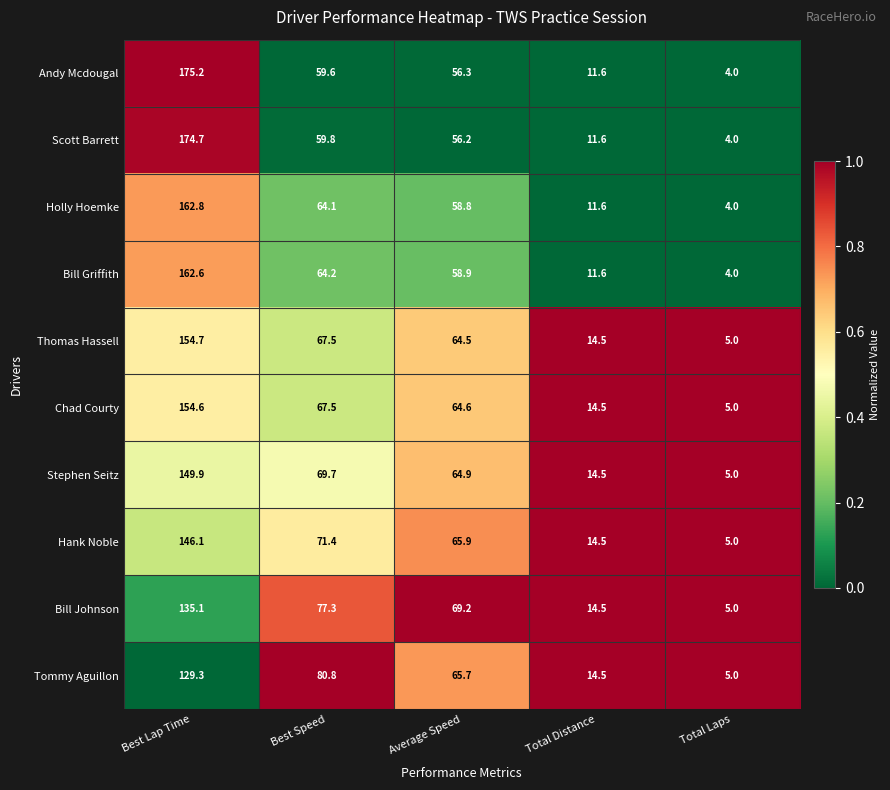

What value does the Bill Griffith series have at Total Laps?

4.0